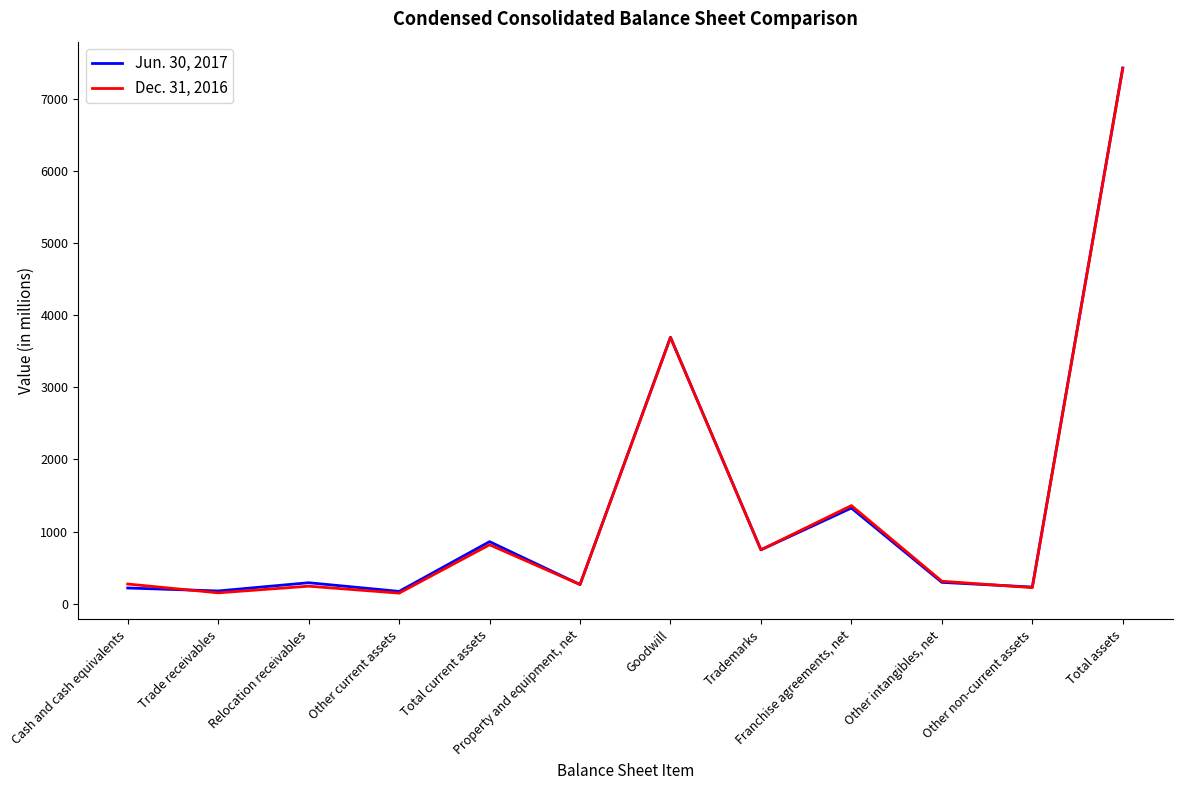

Read the Jun. 30, 2017 value at Total assets.

7426